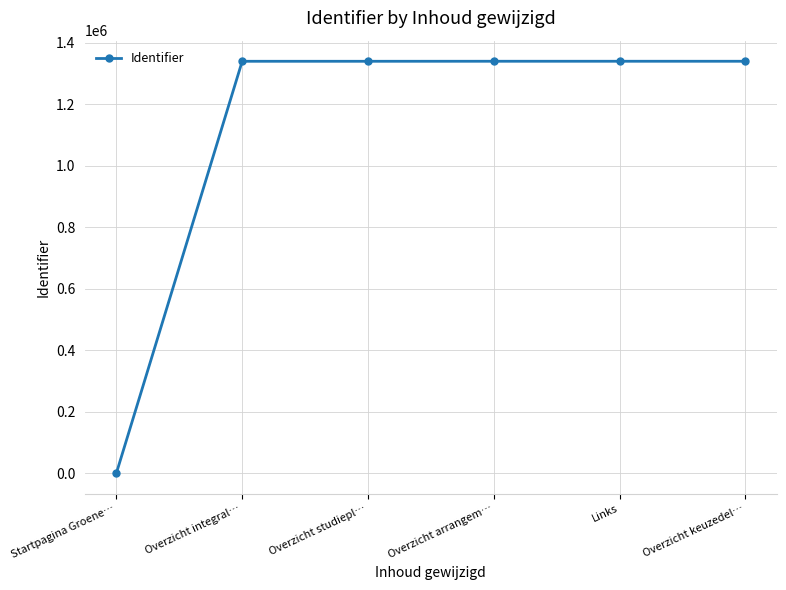

What is the change in value from Startpagina Groene… to Overzicht keuzedel…?

+1339882